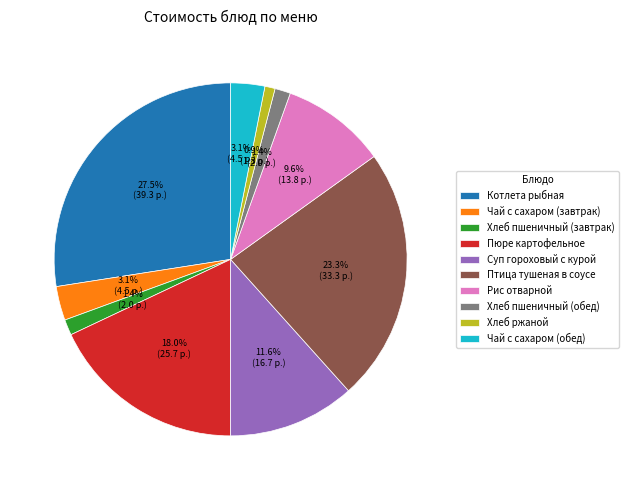

How many segments does this pie chart have?

10